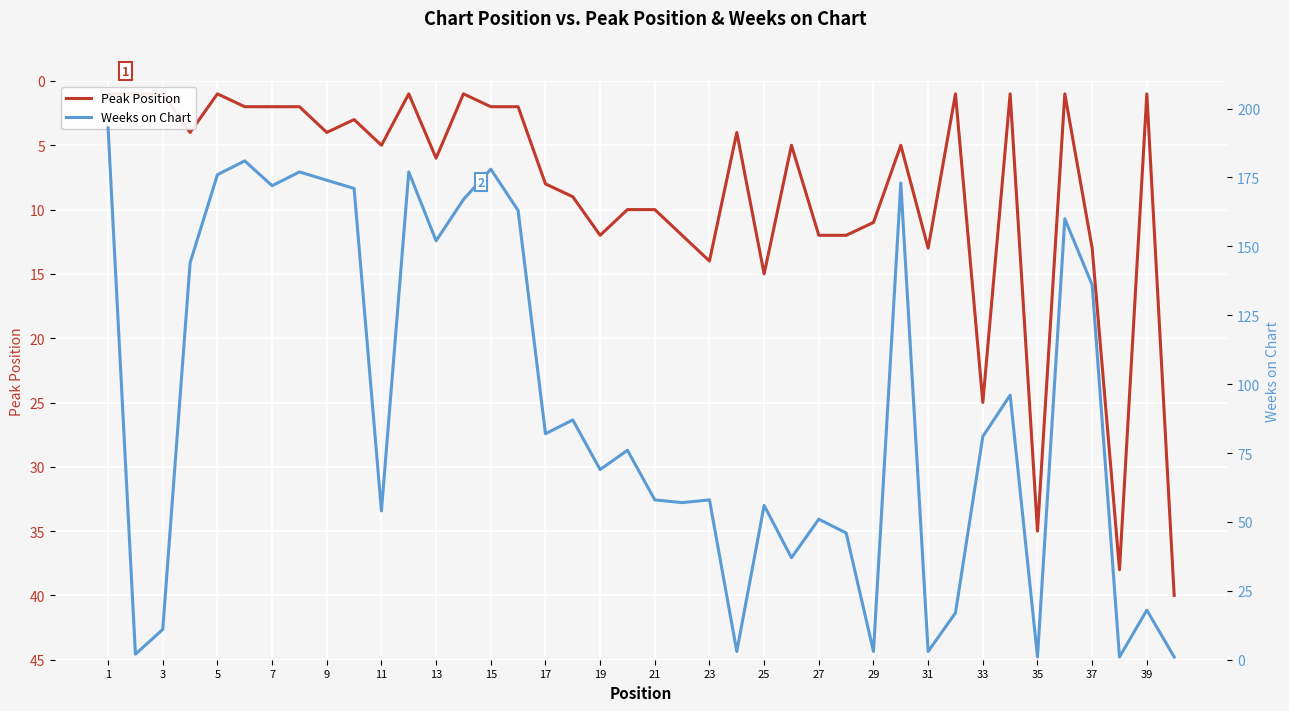

True or false: Weeks on Chart has more than 0 interior local peaks.

True